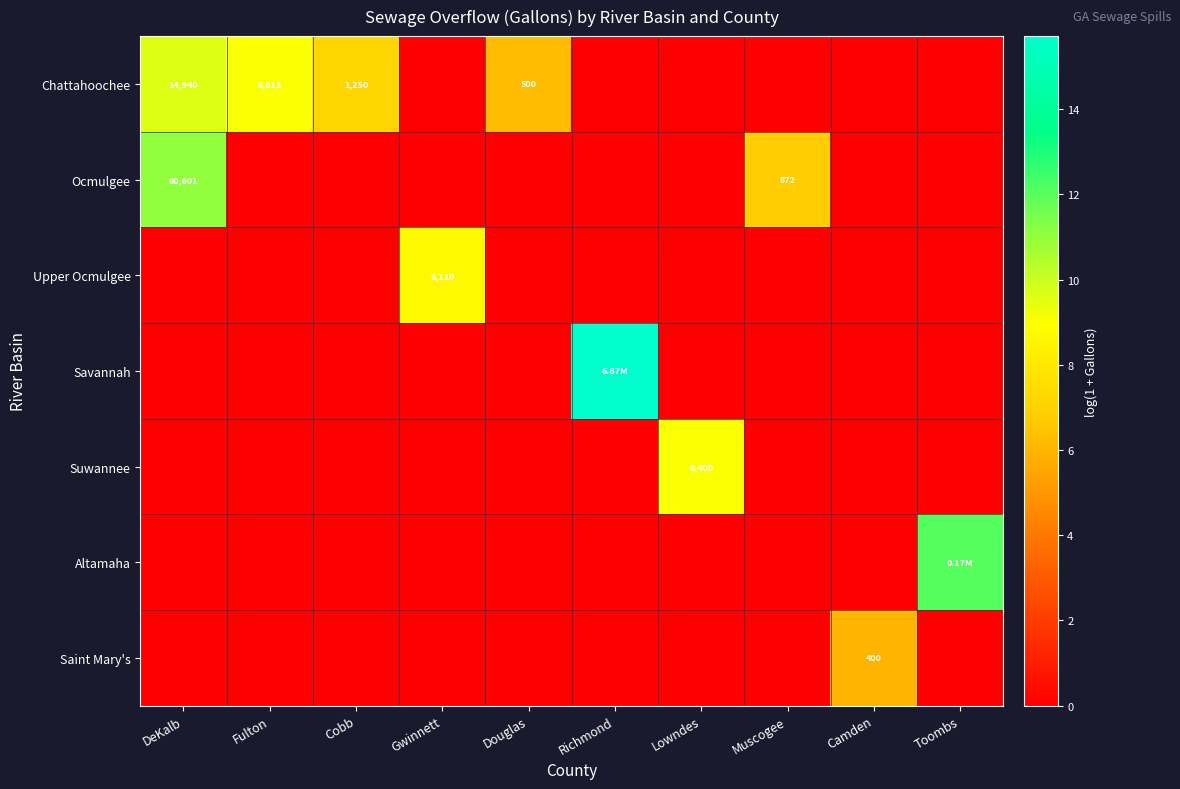

What is the total value across all series at Douglas?

6.2